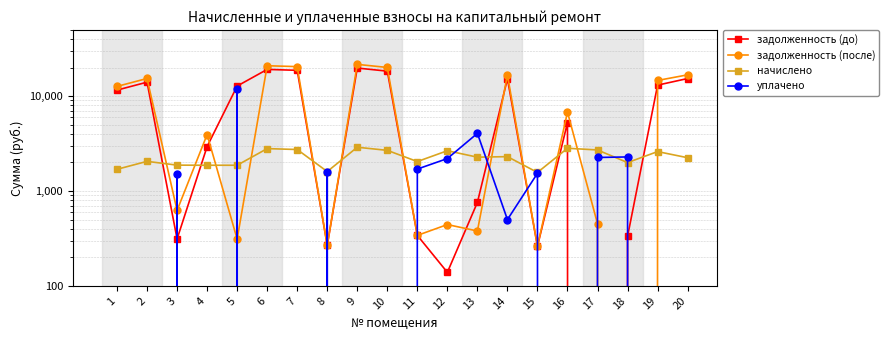

Is the value of задолженность (до) at 5 greater than the value of уплачено at 10?

Yes